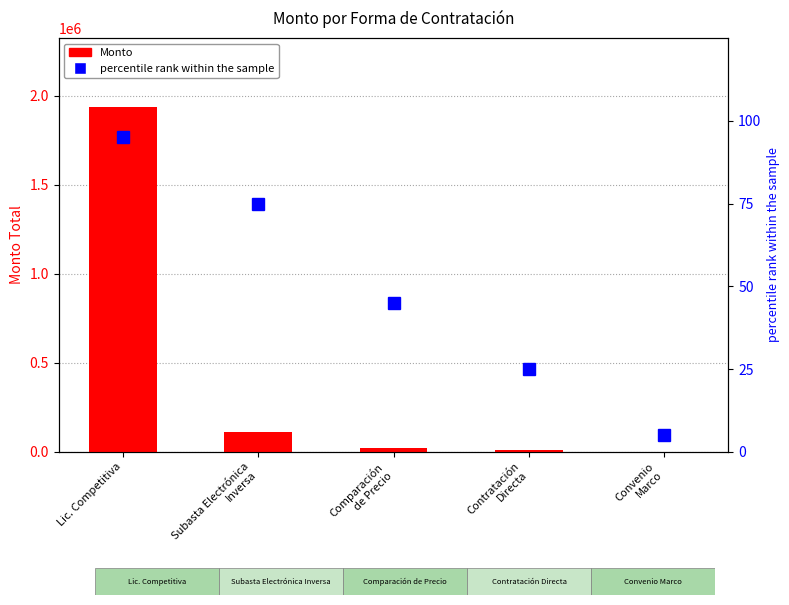

Reading left to right, what are all the values shown in this chart?

Monto: 1936485.0	109962.4	22115.0	10000.0	325.1
percentile rank within the sample: 95.0	75.0	45.0	25.0	5.0